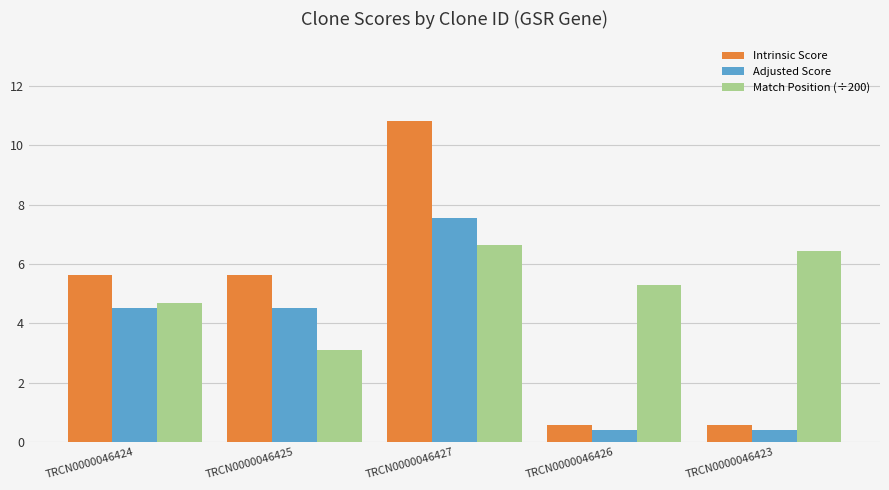

What position from the right is TRCN0000046424?

5